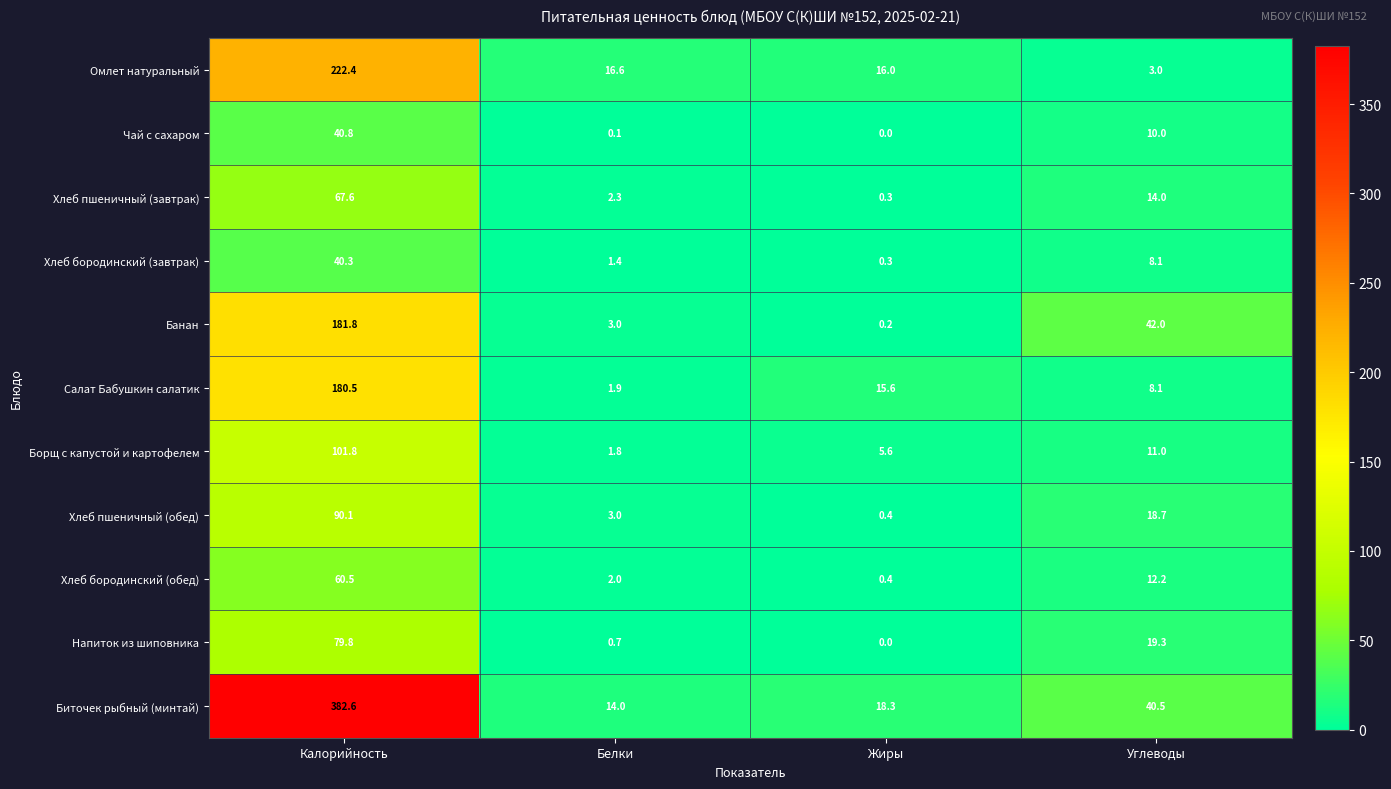

What value does the Биточек рыбный (минтай) series have at Жиры?

18.3